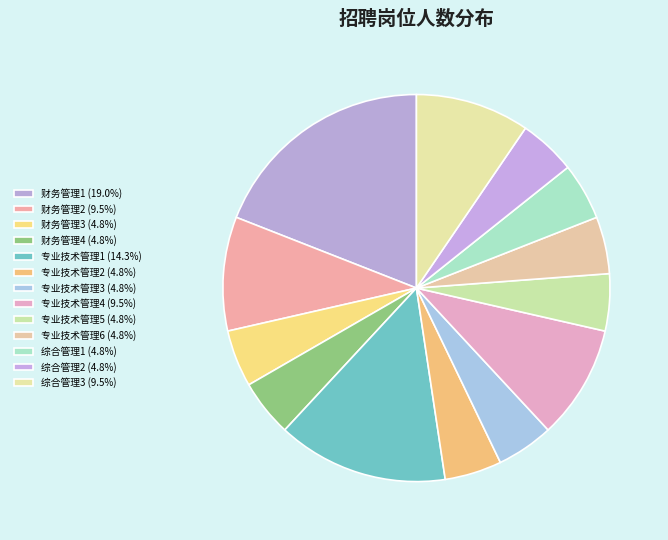

Rank the categories by value from lowest to highest.

财务管理3, 财务管理4, 专业技术管理2, 专业技术管理3, 专业技术管理5, 专业技术管理6, 综合管理1, 综合管理2, 财务管理2, 专业技术管理4, 综合管理3, 专业技术管理1, 财务管理1